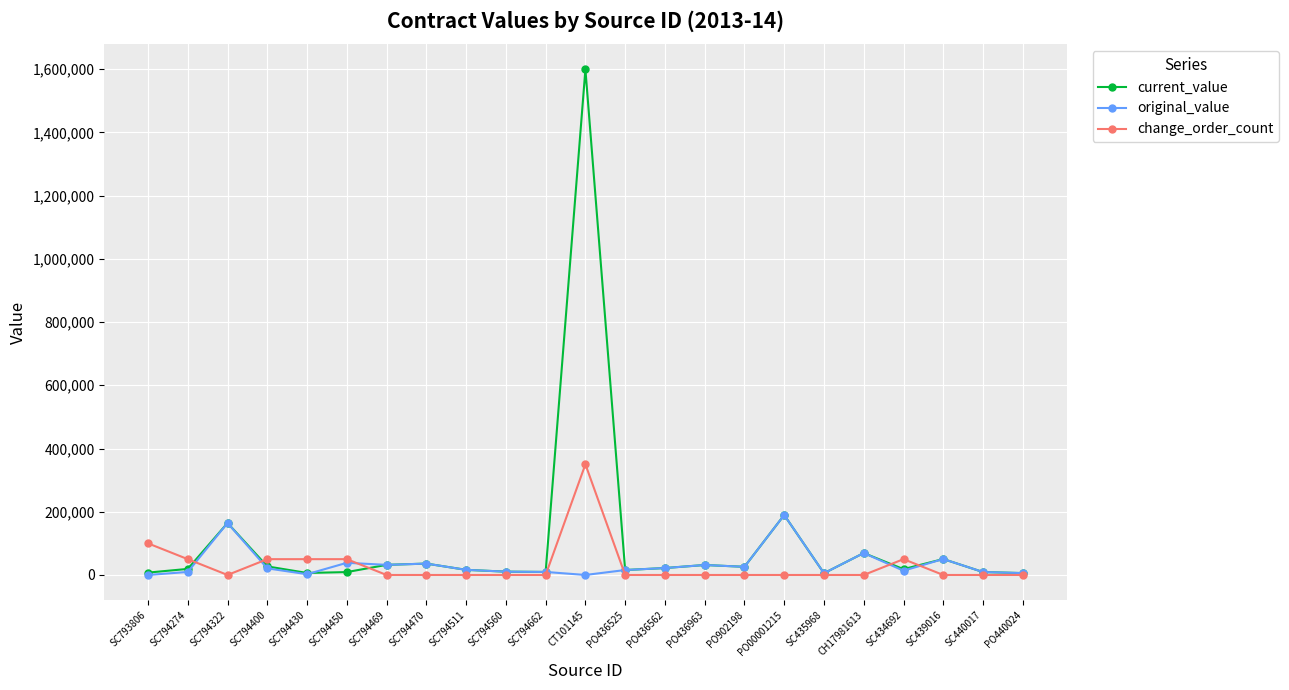

At which category does change_order_count reach its first local valley?

SC794322